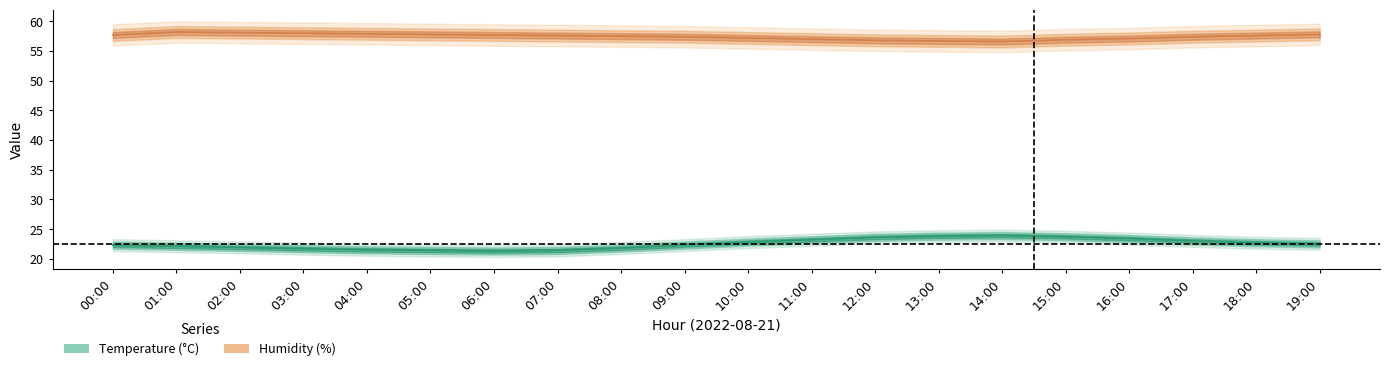

What is the maximum value shown in the chart?

58.2